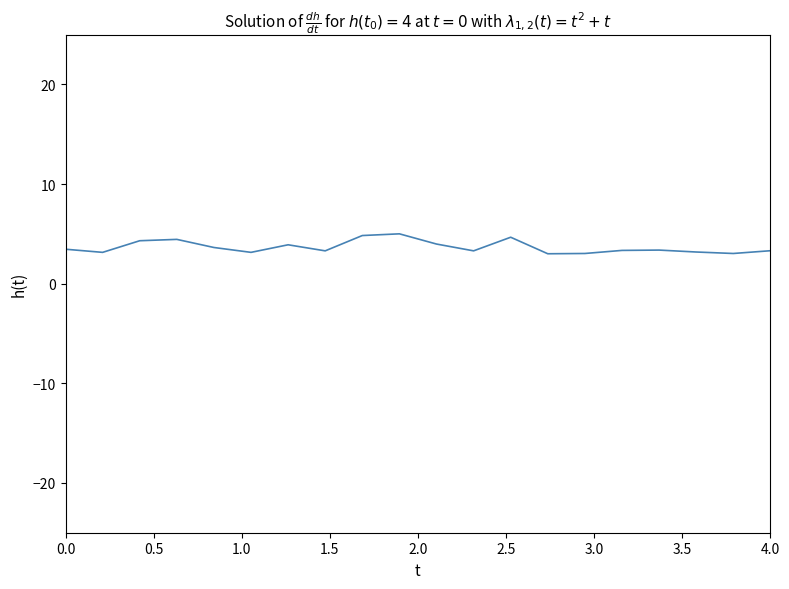

What is the difference between the maximum and minimum values?

2.0